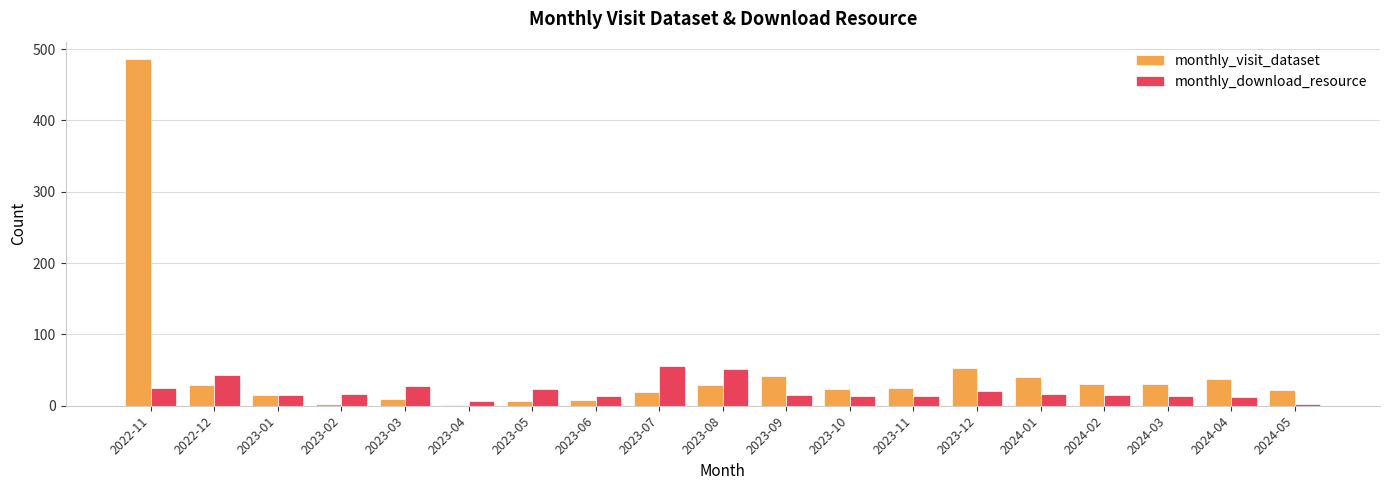

The value of monthly_visit_dataset at 2022-11 is 486. True or false?

True